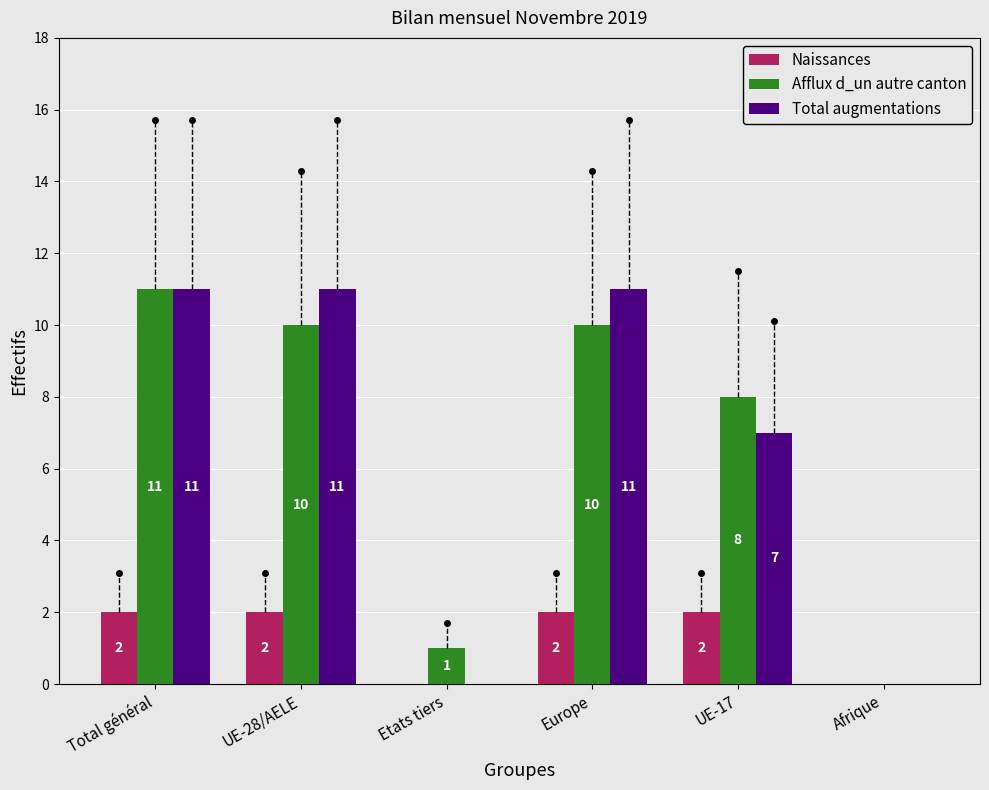

How many groups of bars are there?

6